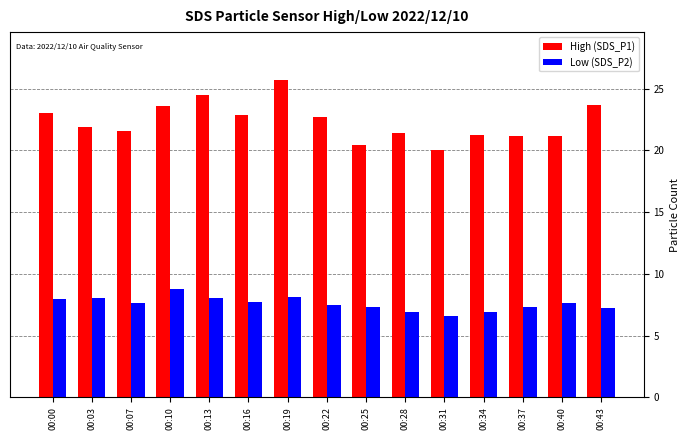

The value of High (SDS_P1) at 00:34 is 32.6. True or false?

False